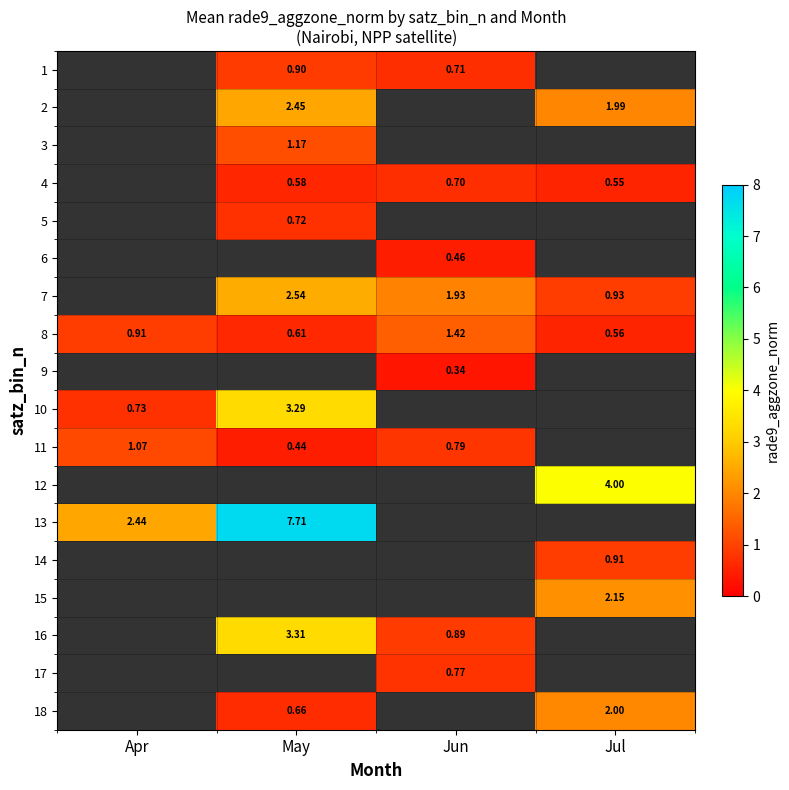

Where is 8 nearest to the value 0?

Jul